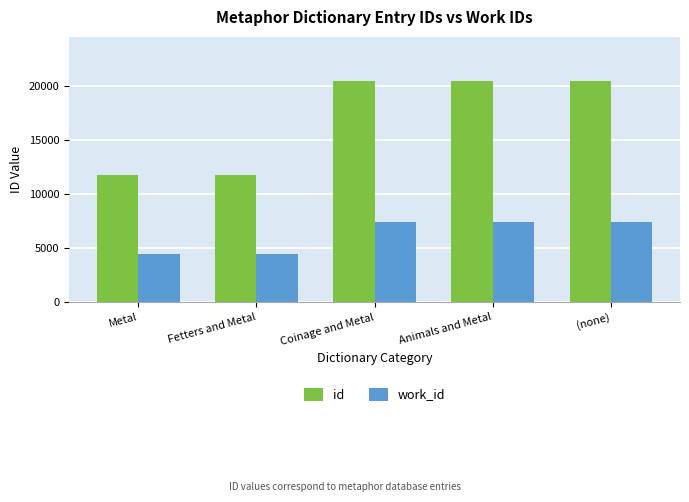

Is it true that id equals 20411 at Coinage and Metal?

True